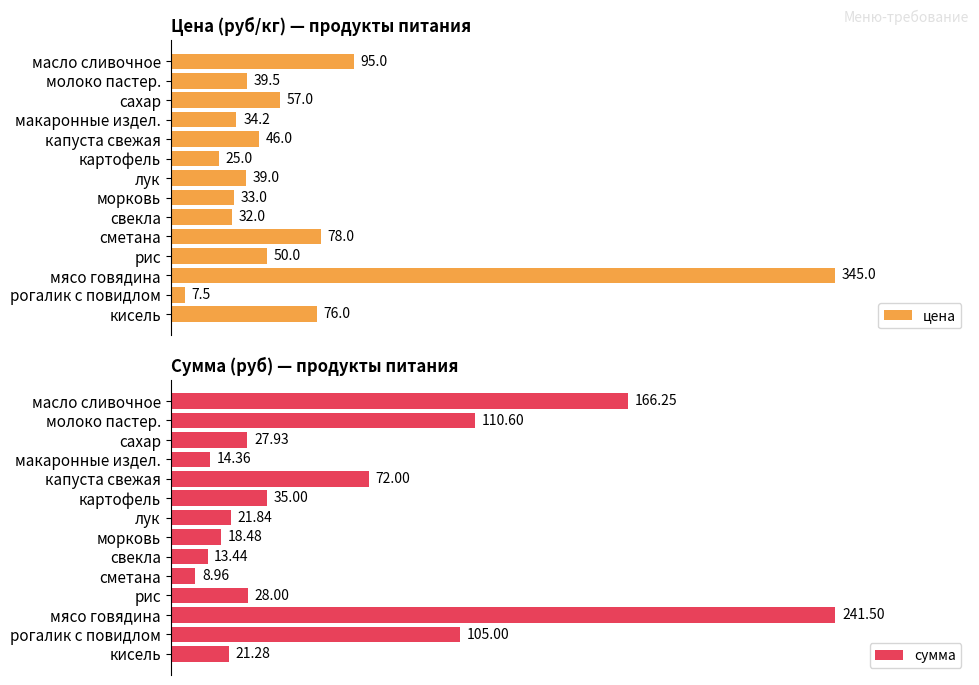

Count the number of data series in this chart.

2